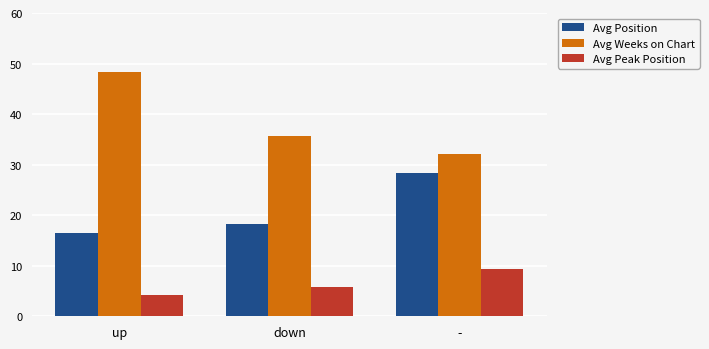

At which category does the chart reach its minimum across all series?

up